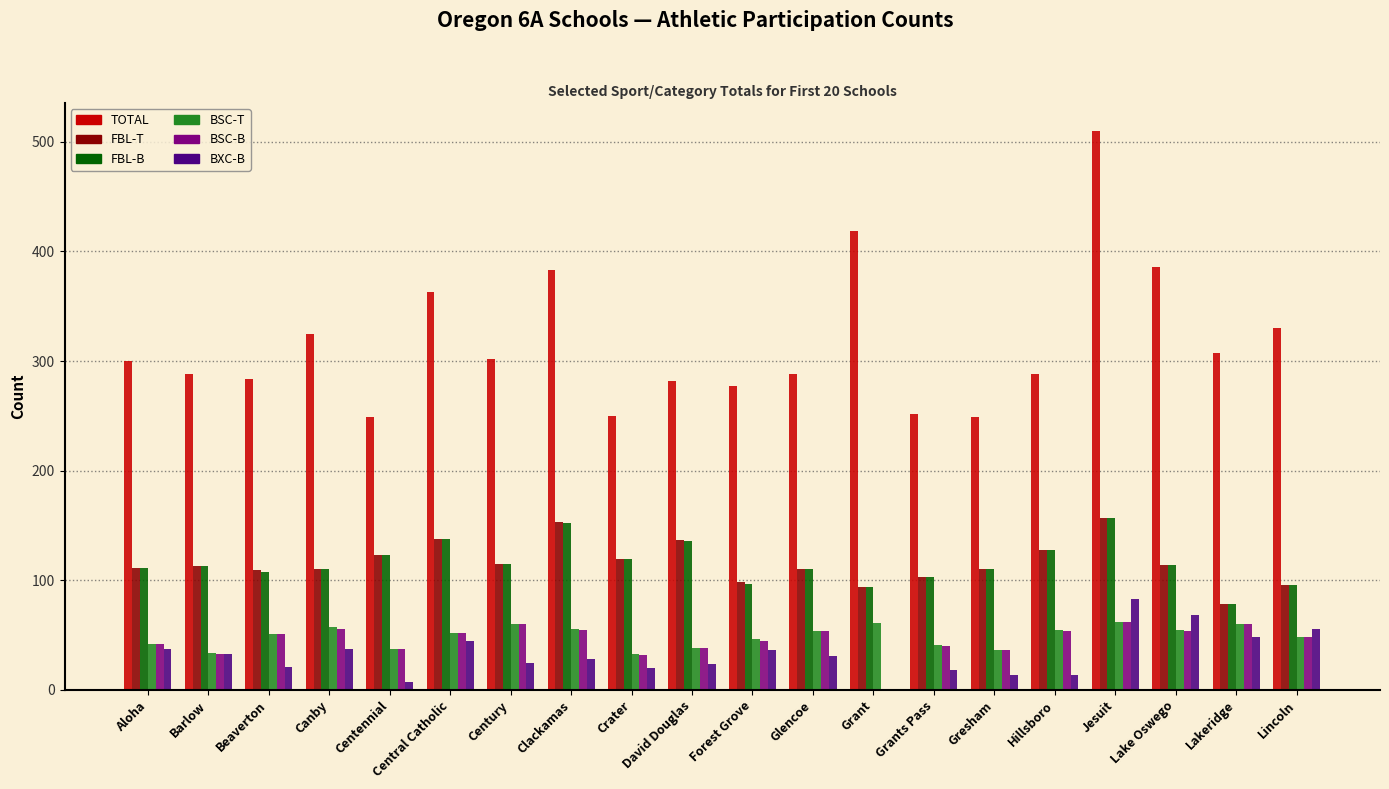

What are all the series names shown in the legend?

TOTAL, FBL-T, FBL-B, BSC-T, BSC-B, BXC-B